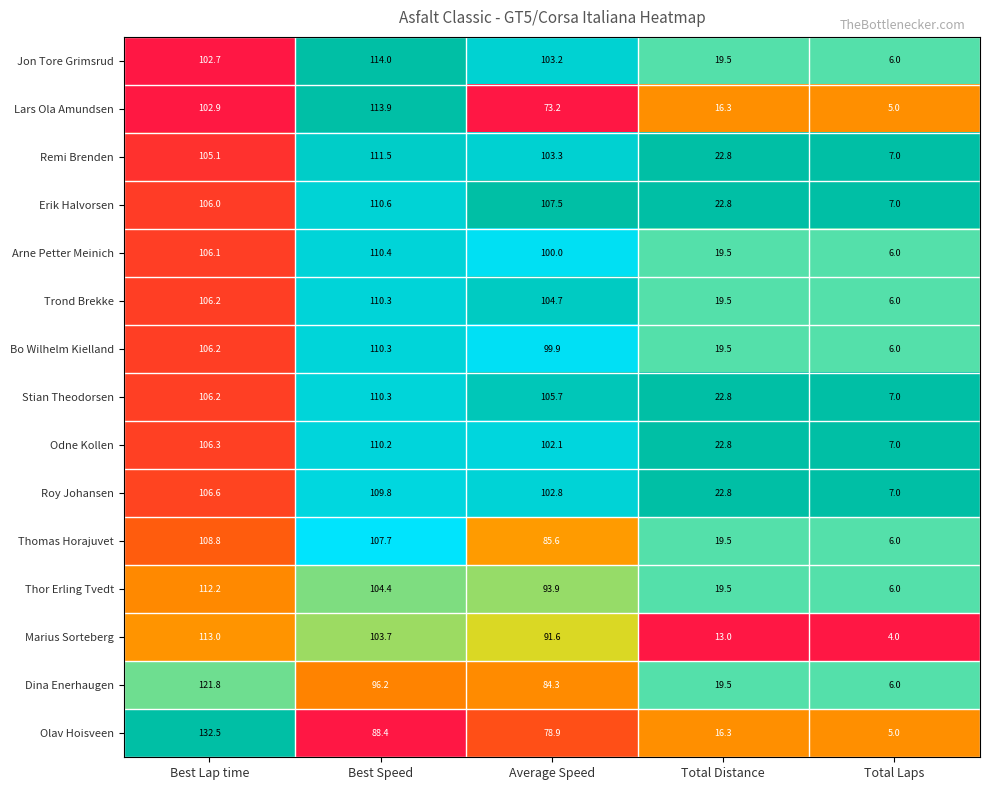

What is the approximate value of Trond Brekke at Average Speed?

104.7